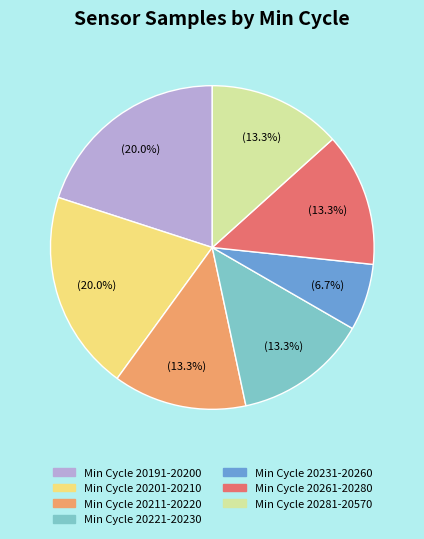

Does any single category account for the majority?

No